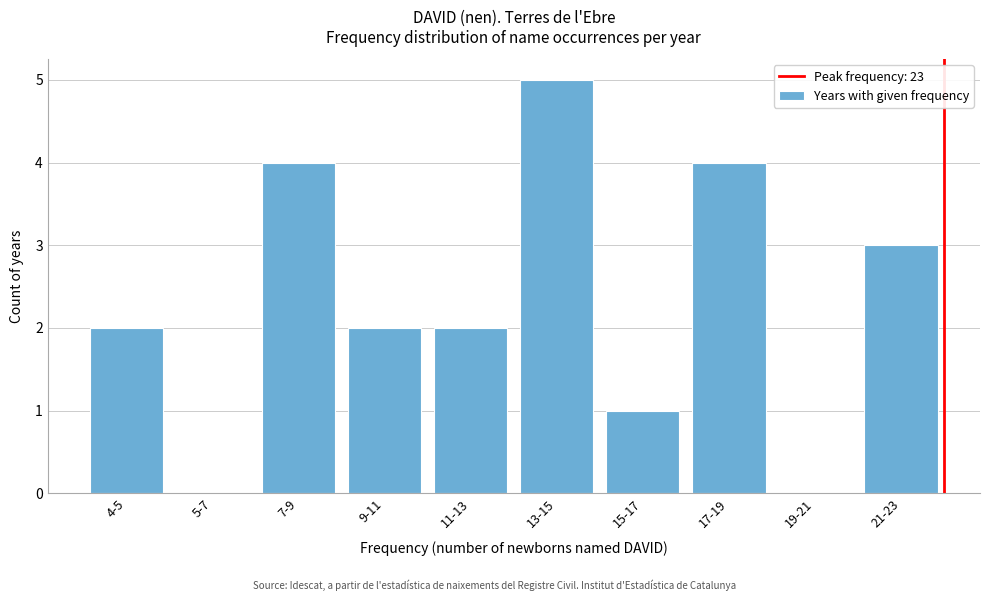

Reading right to left, transcribe all the data shown in this chart.

21-23=3	19-21=0	17-19=4	15-17=1	13-15=5	11-13=2	9-11=2	7-9=4	5-7=0	4-5=2